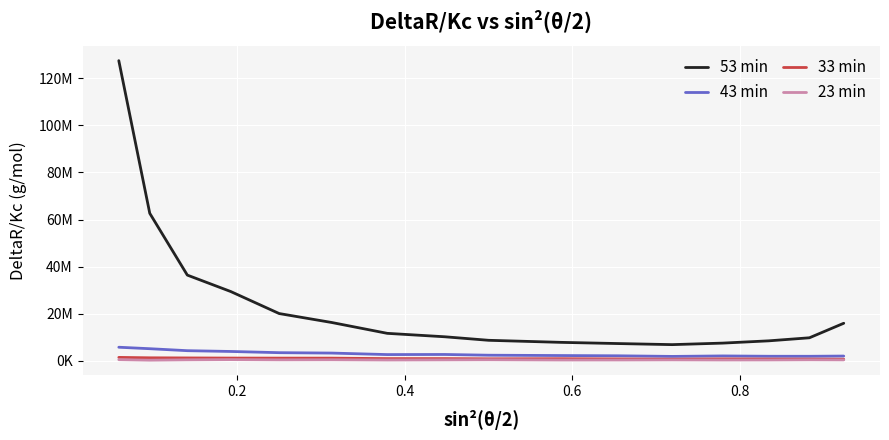

True or false: 33 min and 53 min cross at least once.

False